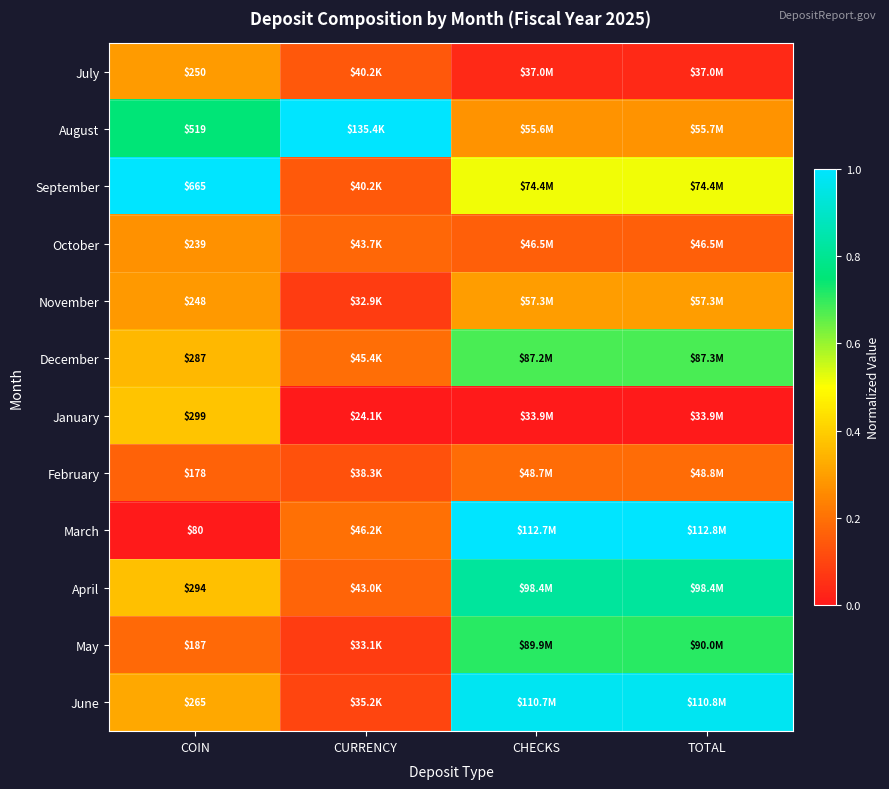

What is the total value across all series at CHECKS?

5.7